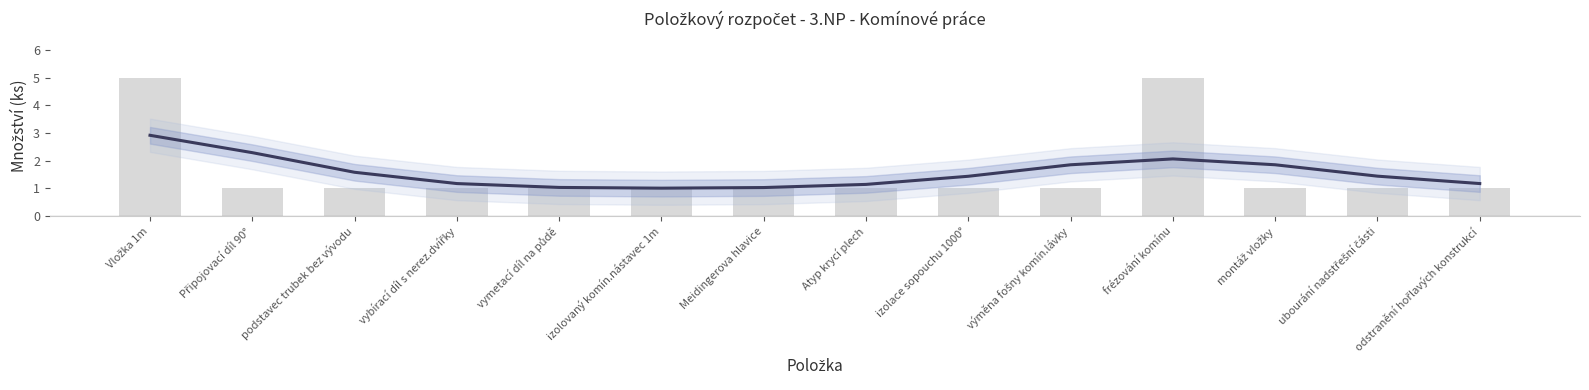

Between podstavec trubek bez vývodu and Meidingerova hlavice, which is larger?

podstavec trubek bez vývodu